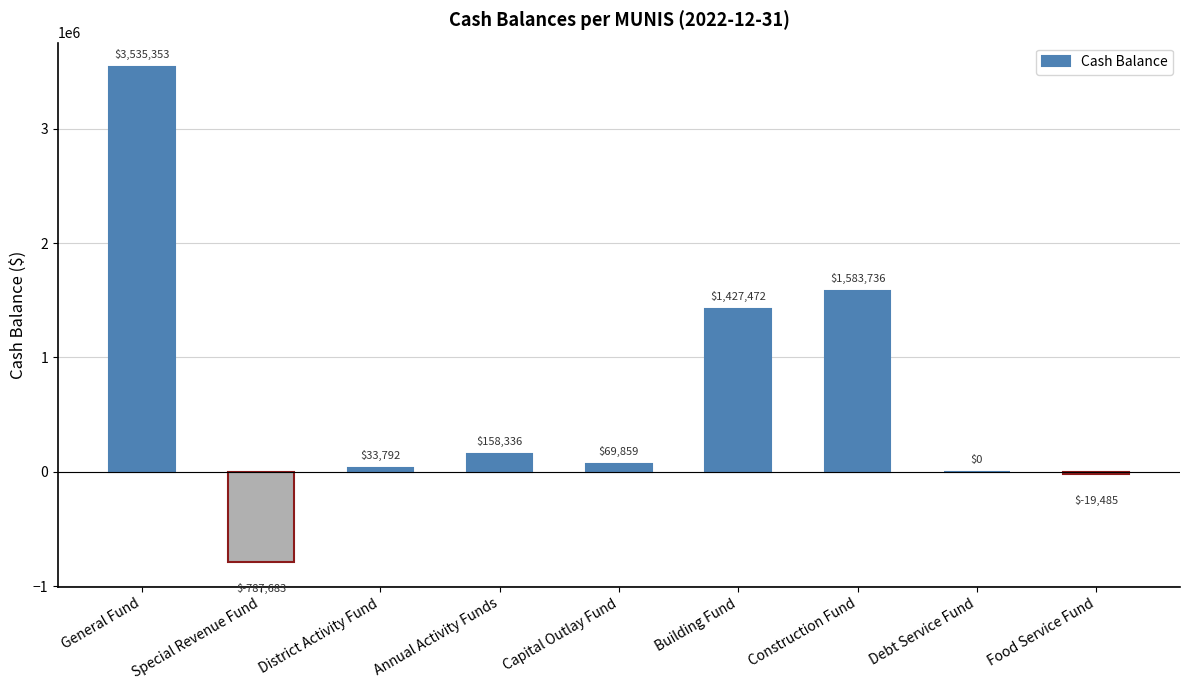

True or false: the data shows 1925676.2 at Building Fund.

False